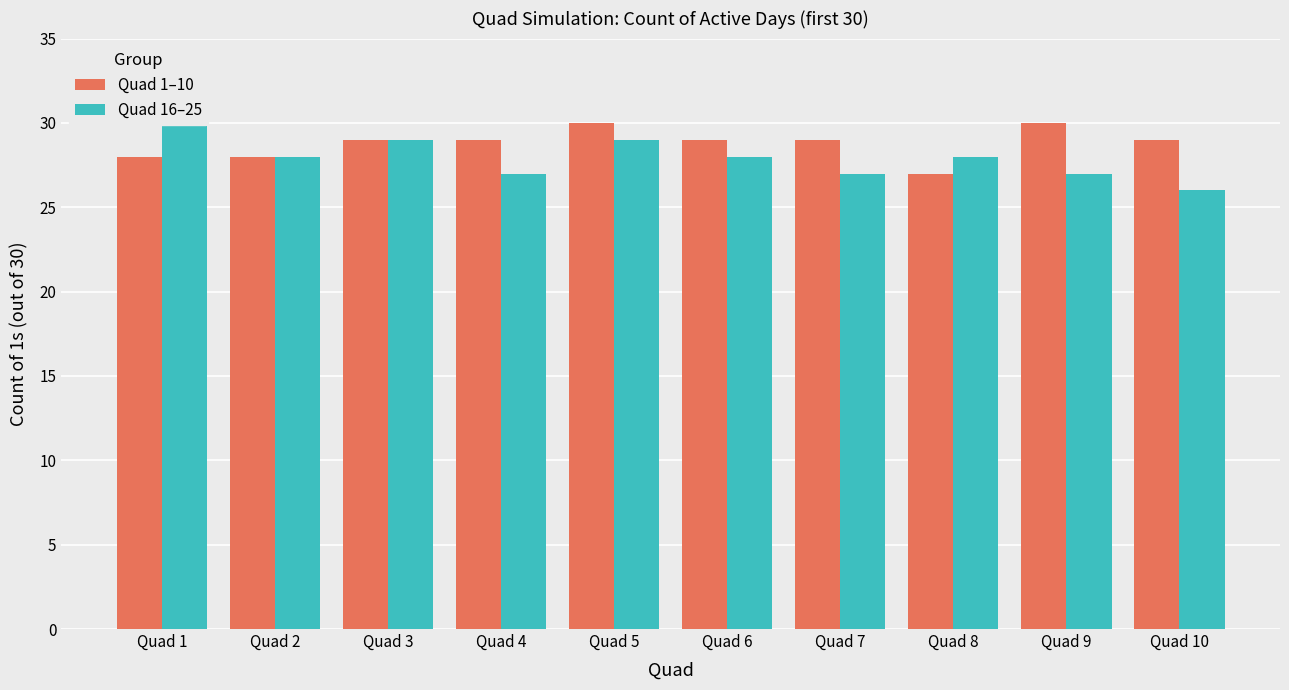

Which has a higher value, Quad 10 or Quad 2?

Quad 10